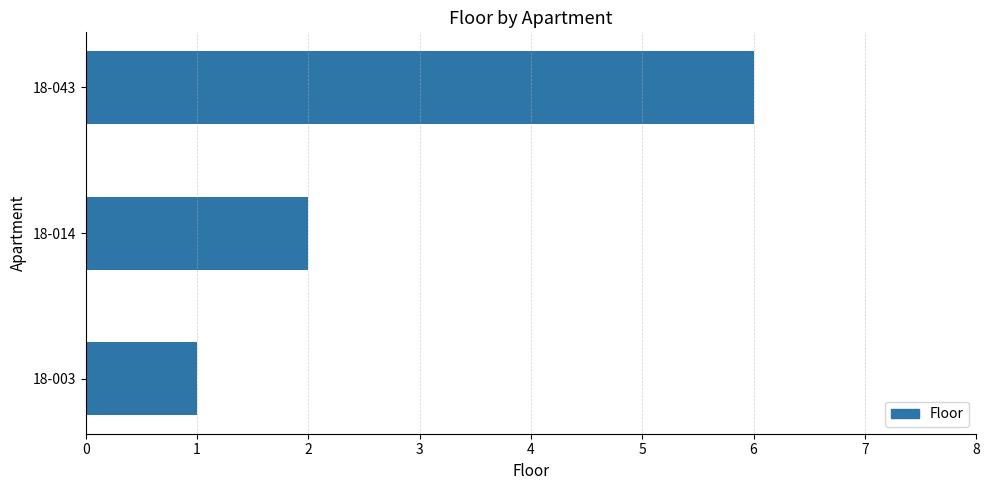

What is the smallest value displayed?

1